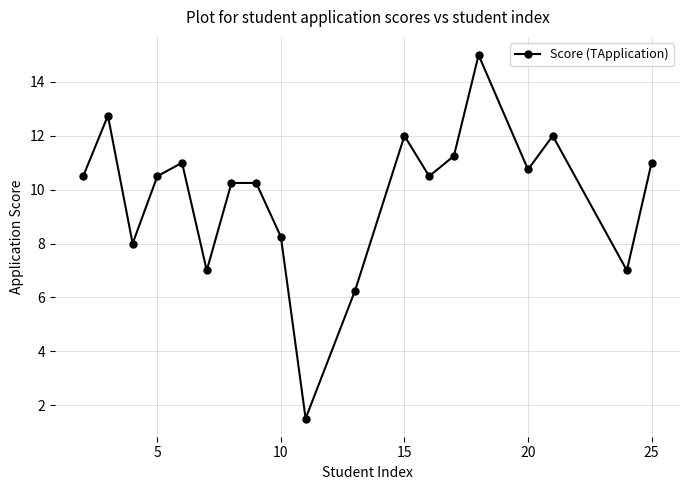

What is the smallest value displayed?

1.5